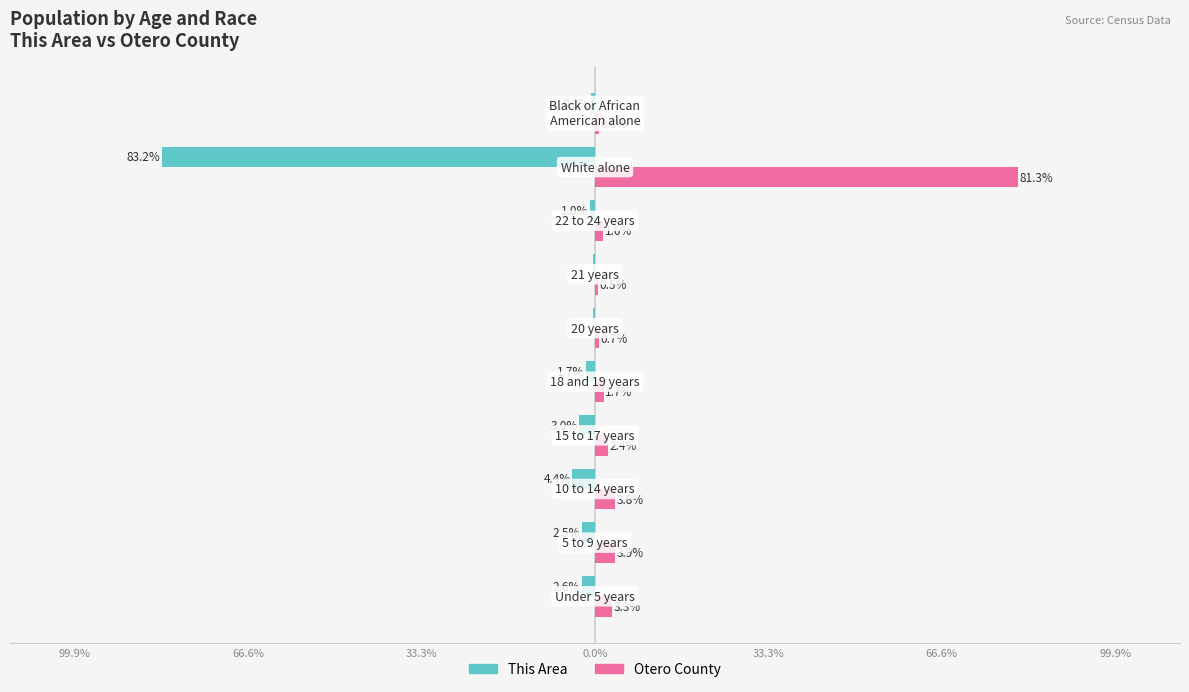

What are all the series names shown in the legend?

This Area, Otero County